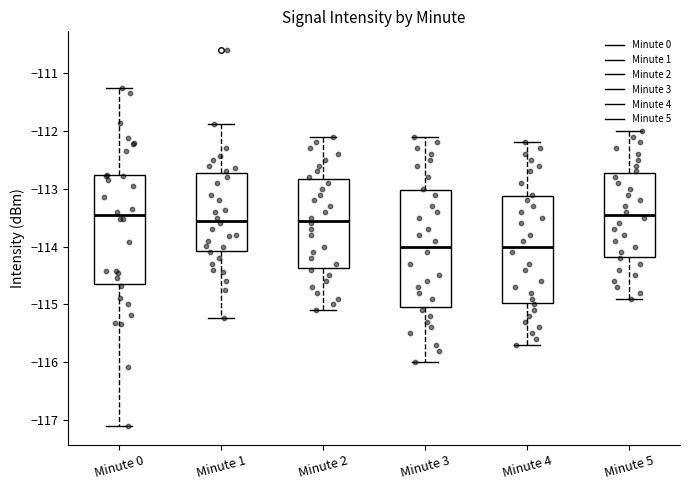

Reading left to right, transcribe this box plot: for each box, give where its median line is, the range the box spans, and where its two whiskers end, as read against the y-axis. The values are not printed on the chart, so give them approximately, as read against the axis.

Minute 0: median -113.5, box -114.6 to -112.8, whiskers -117.1 to -111.3
Minute 1: median -113.5, box -114.1 to -112.7, whiskers -115.2 to -111.9
Minute 2: median -113.5, box -114.4 to -112.8, whiskers -115.1 to -112.1
Minute 3: median -114.0, box -115.0 to -113.0, whiskers -116.0 to -112.1
Minute 4: median -114.0, box -115.0 to -113.1, whiskers -115.7 to -112.2
Minute 5: median -113.4, box -114.2 to -112.7, whiskers -114.9 to -112.0